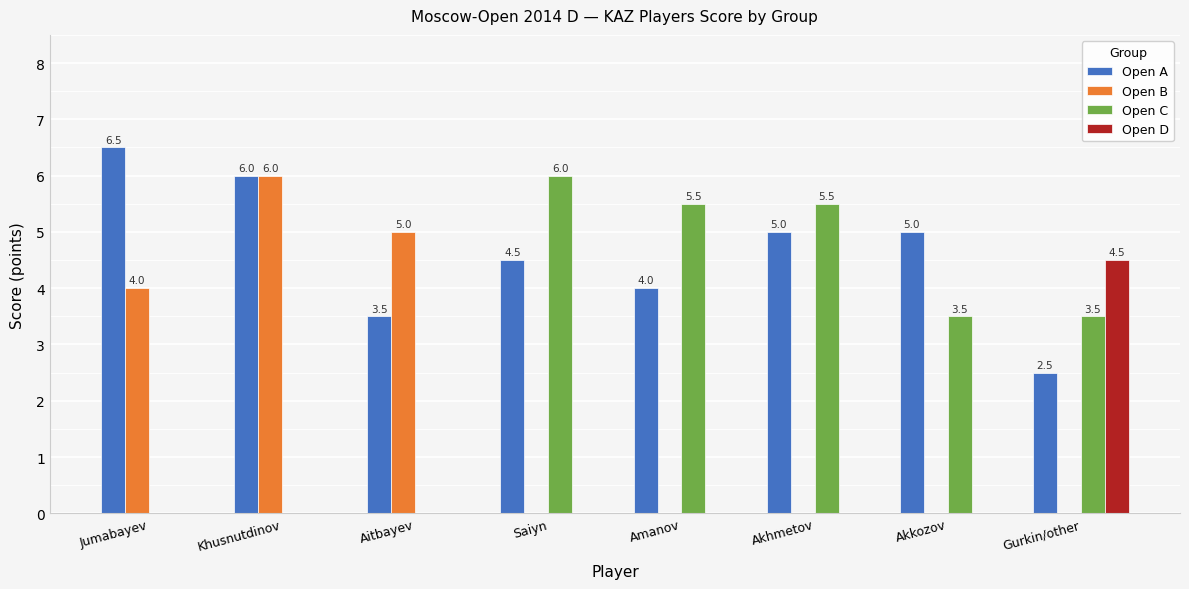

Where does the Open C series first go above 3?

Saiyn